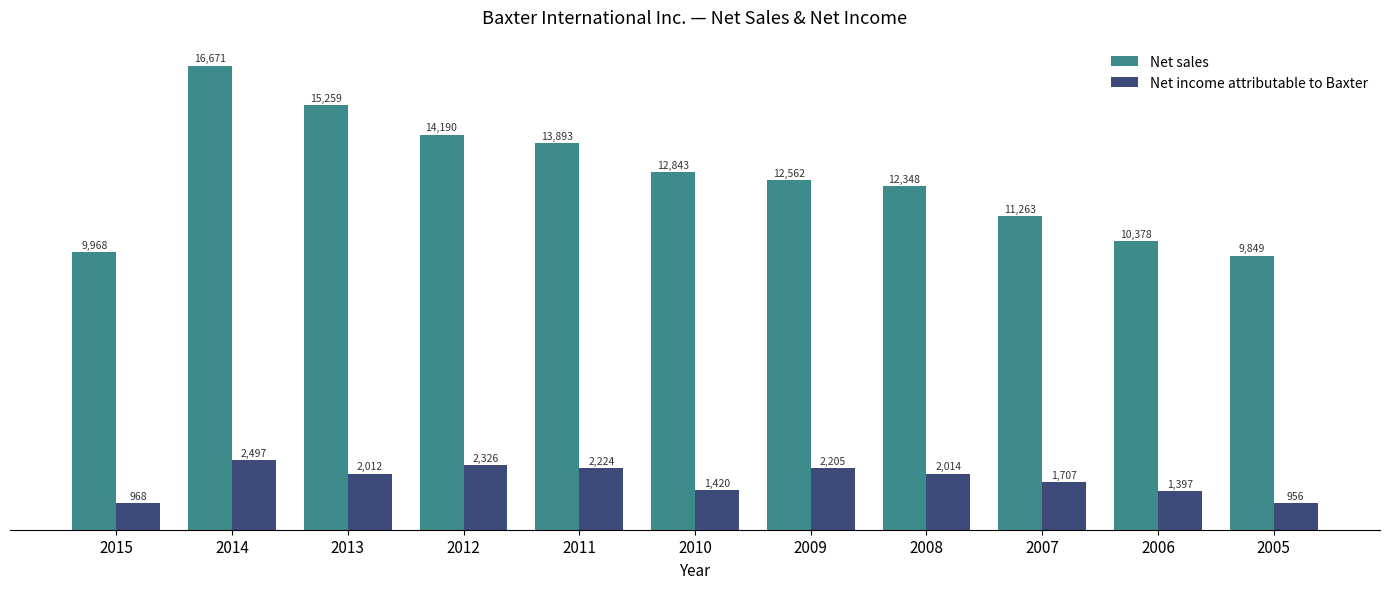

What is the difference between the second highest and second lowest values in the Net sales series?

5291